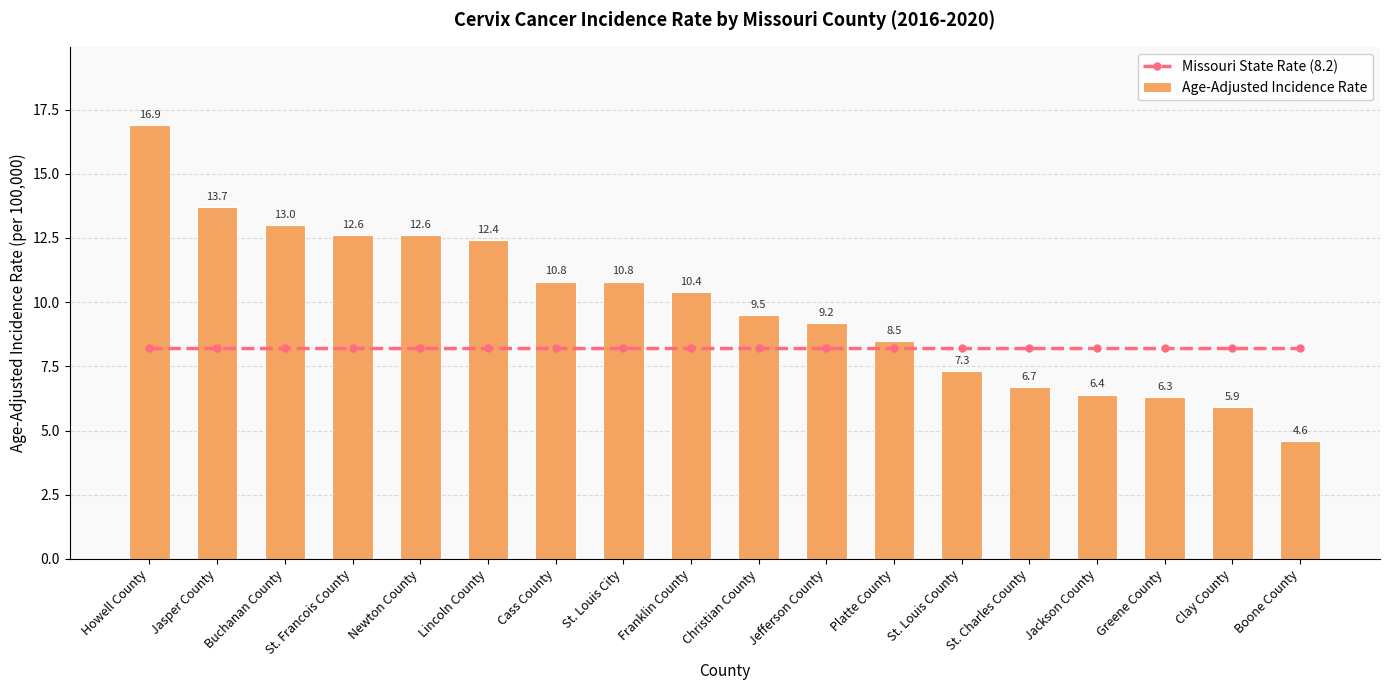

Is it true that Age-Adjusted Incidence Rate equals 9.7 at Jackson County?

False